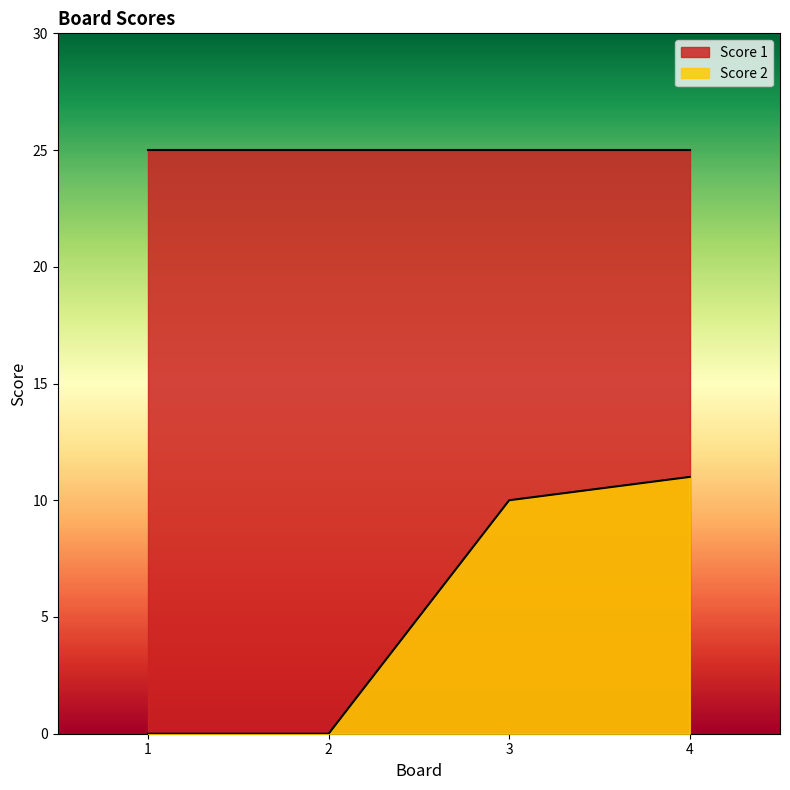

What is the greatest value displayed?

25